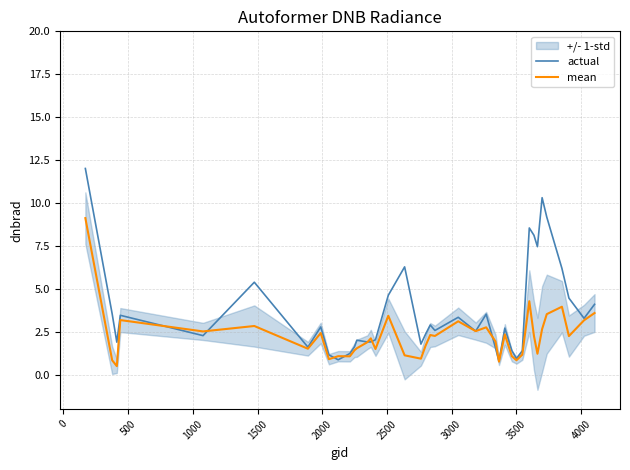

What is the lowest value of the mean series?

0.5